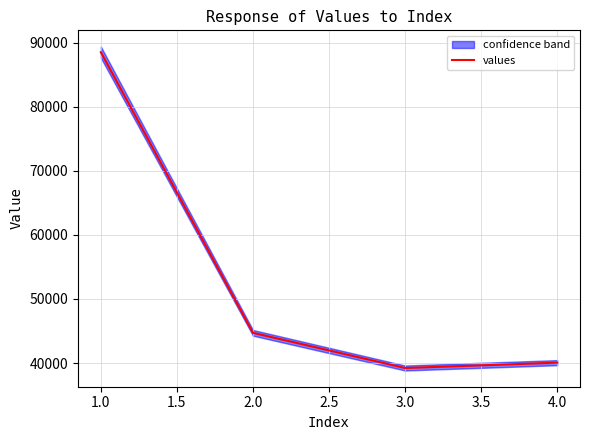

True or false: values has more than 1 interior local peaks.

False